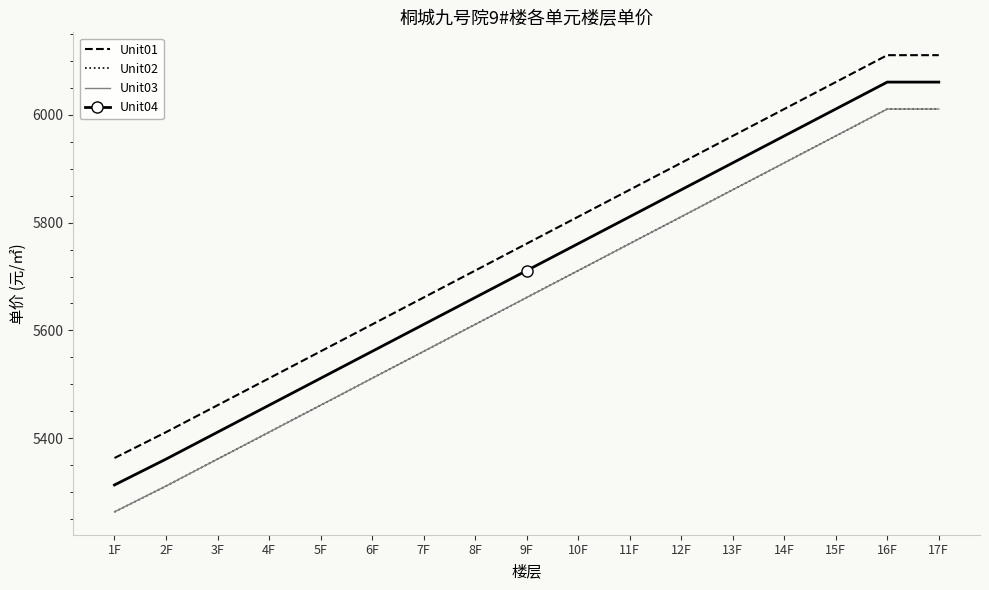

At which label does Unit03 first exceed 5661?

10F